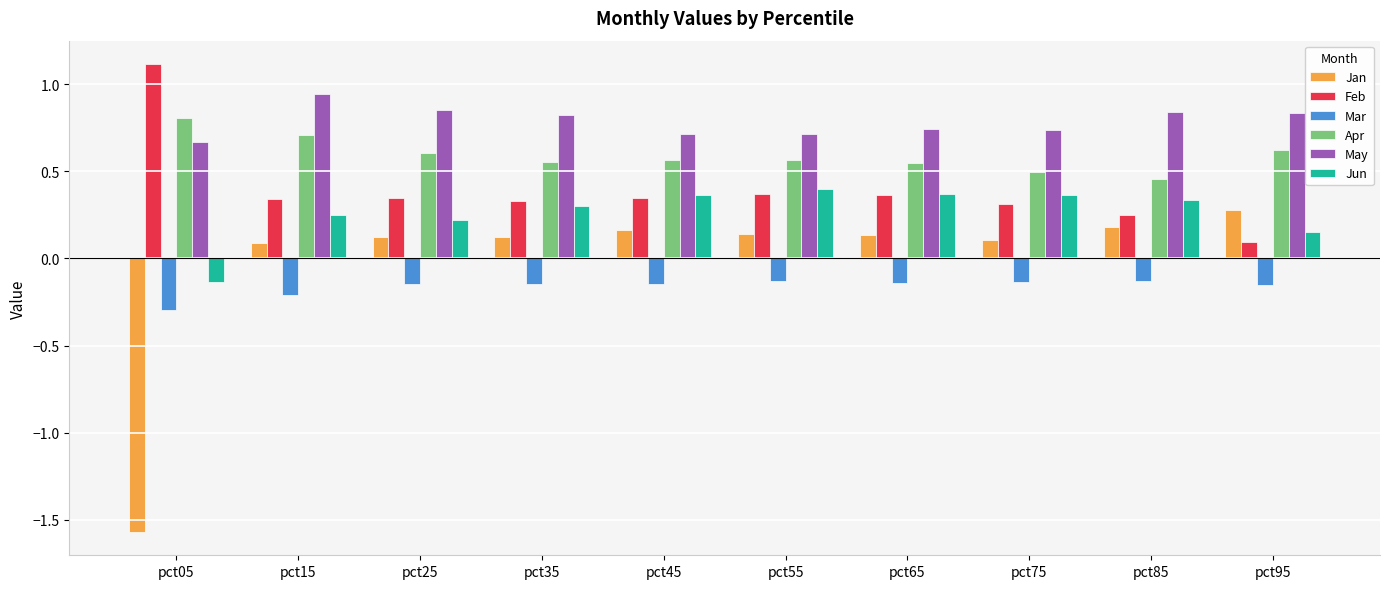

Is the value of Jan at pct15 greater than the value of Mar at pct75?

Yes